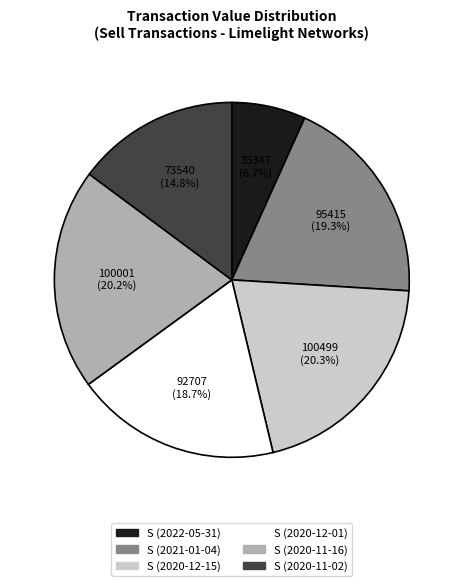

Approximately how many times larger is the value at S (2022-05-31) compared to S (2020-11-16)?

0.3